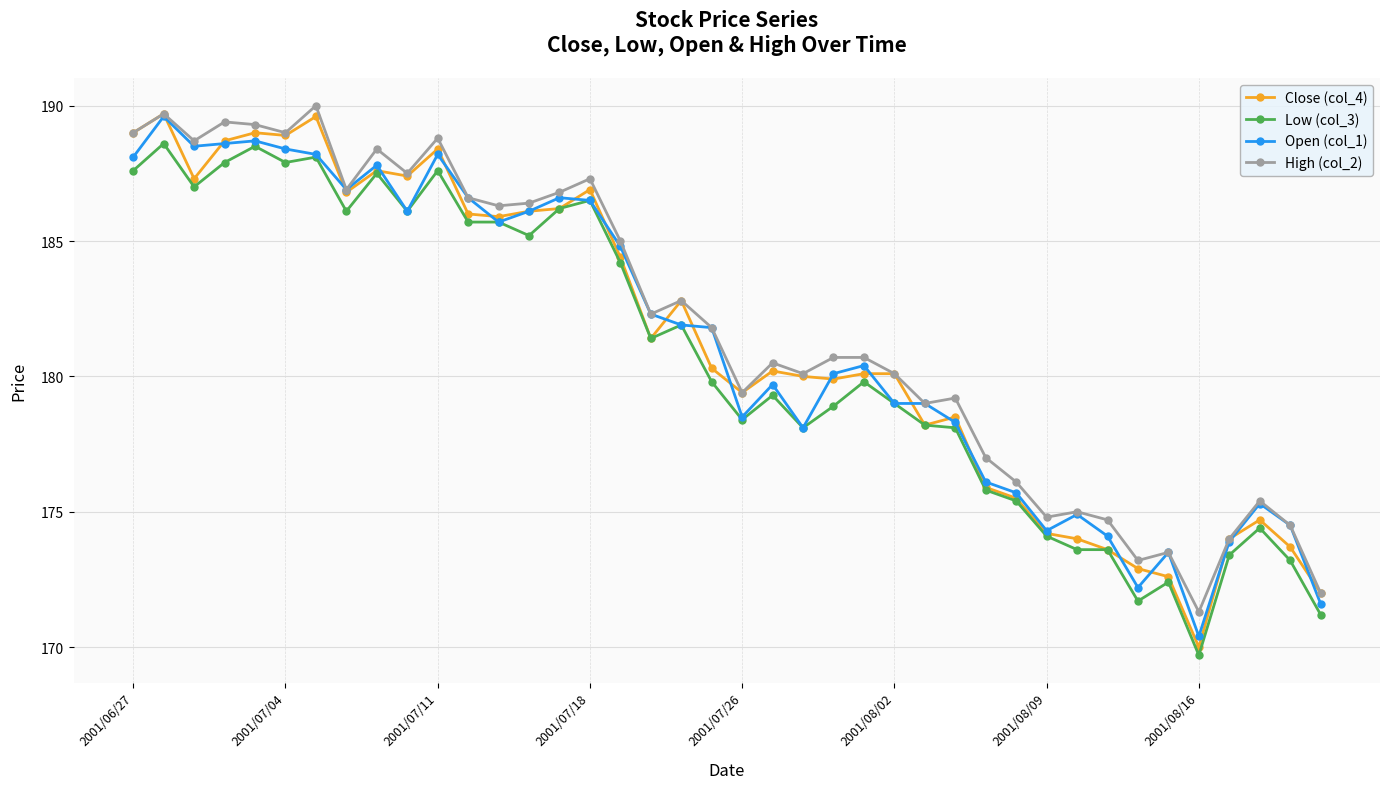

Does the chart have visible grid lines?

Yes